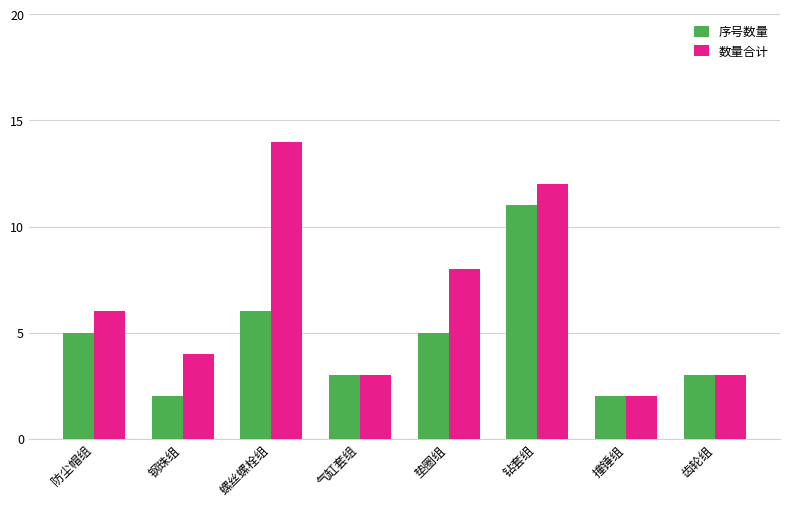

How many data points does each series have?

8